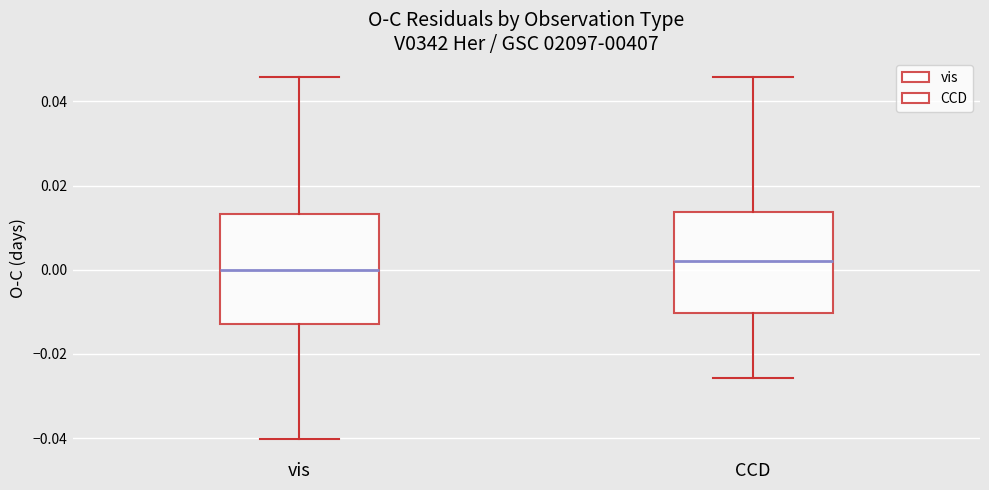

Which box has the lowest median line?

vis